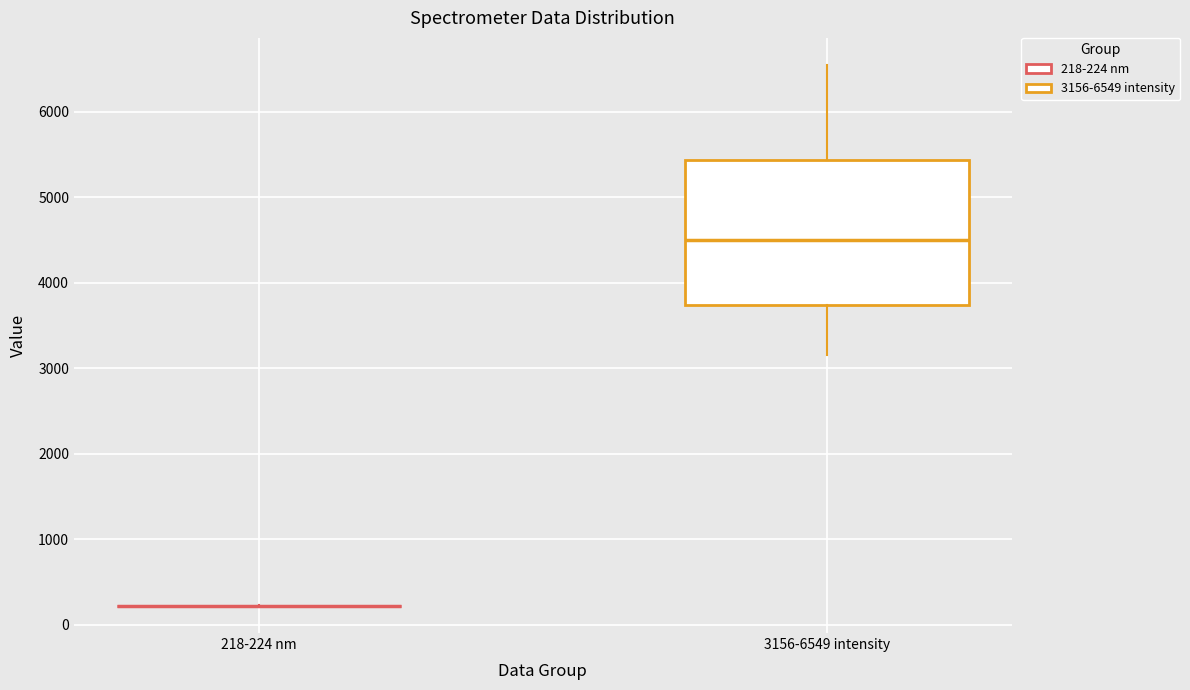

Which box is the tallest, from its lower edge to its upper edge?

3156-6549 intensity